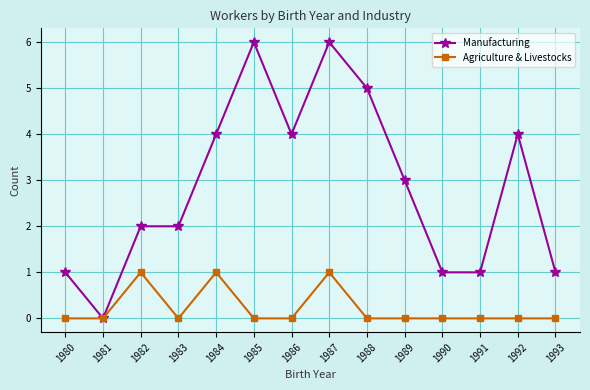

The value of Manufacturing at 1990 is 2. True or false?

False